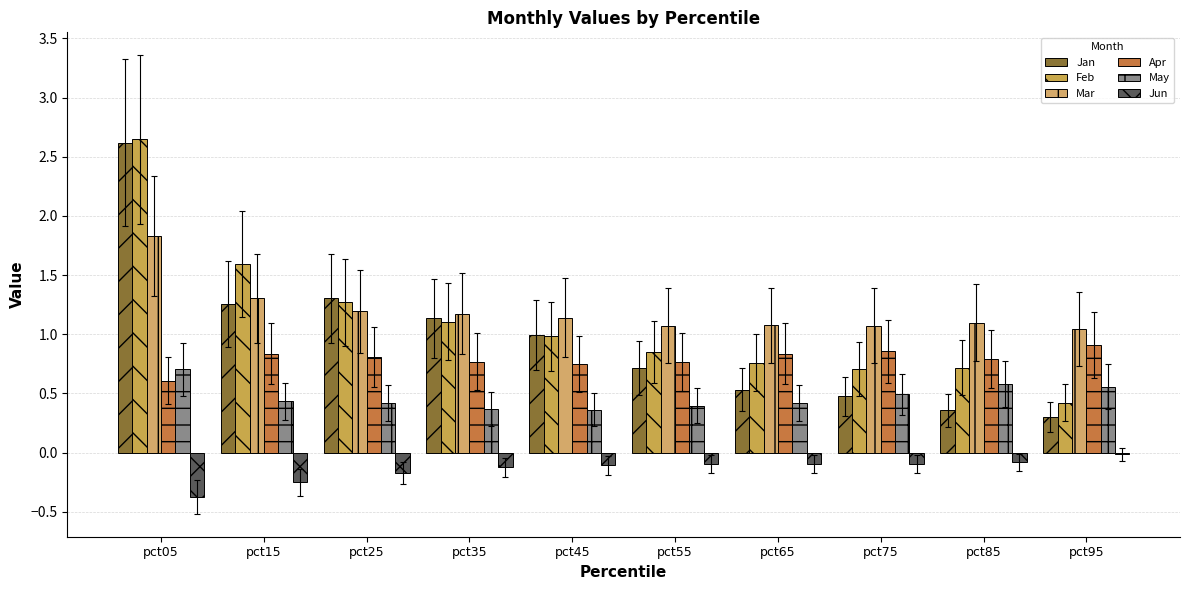

Count the May values in the range 0 to 1.

10